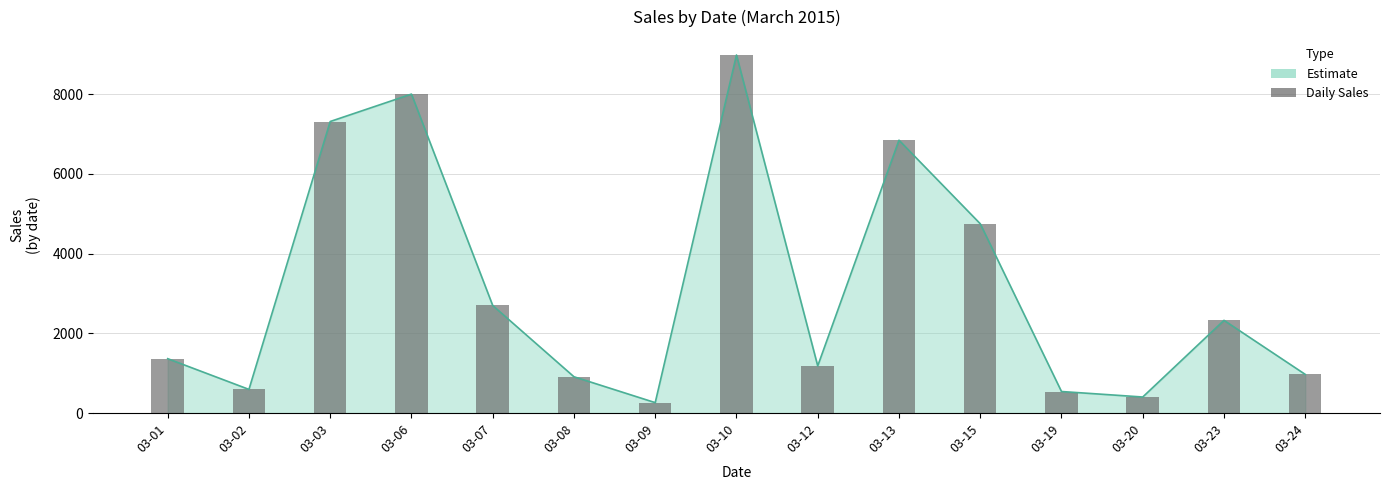

How many data points are less than 1365?

7